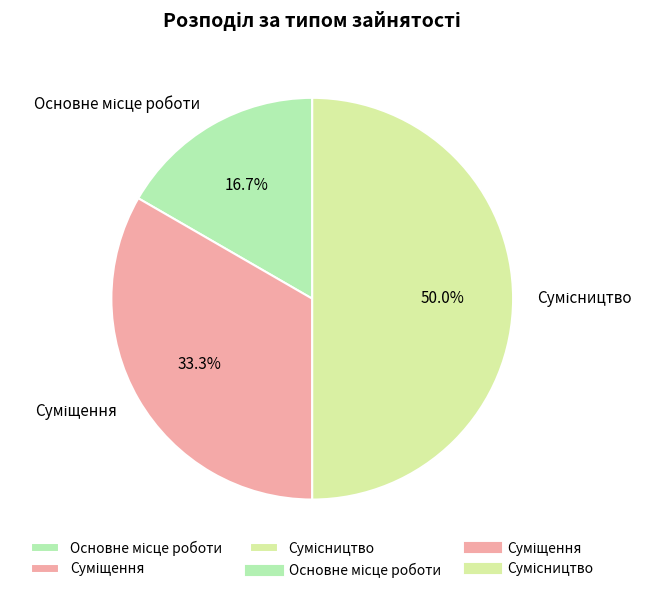

Is there any slice that represents more than half of the pie?

No